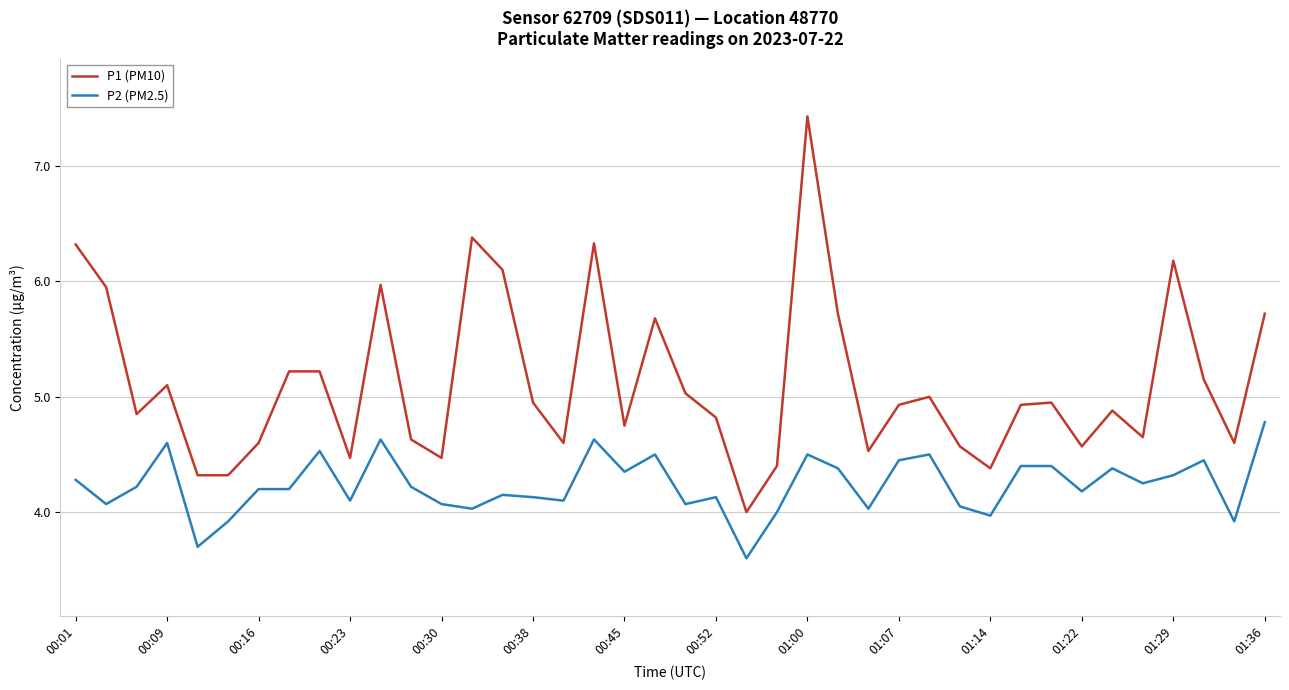

True or false: P2 (PM2.5) and P1 (PM10) intersect in this chart.

False